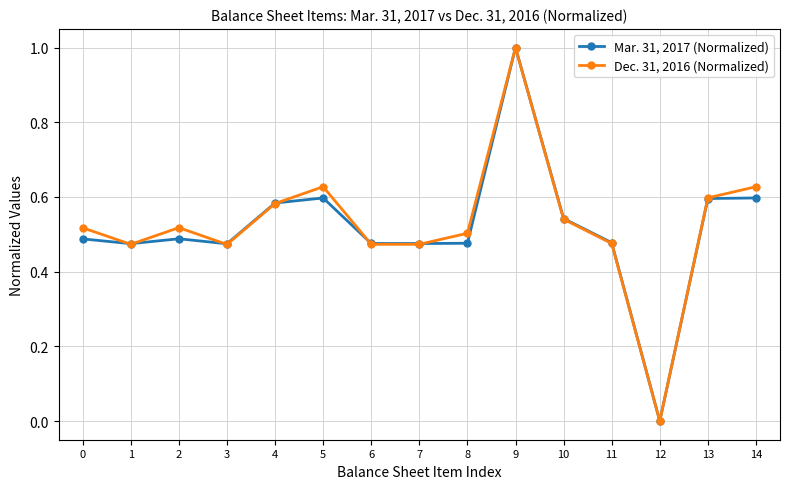

How many interior local peaks does the Dec. 31, 2016 (Normalized) series have?

3